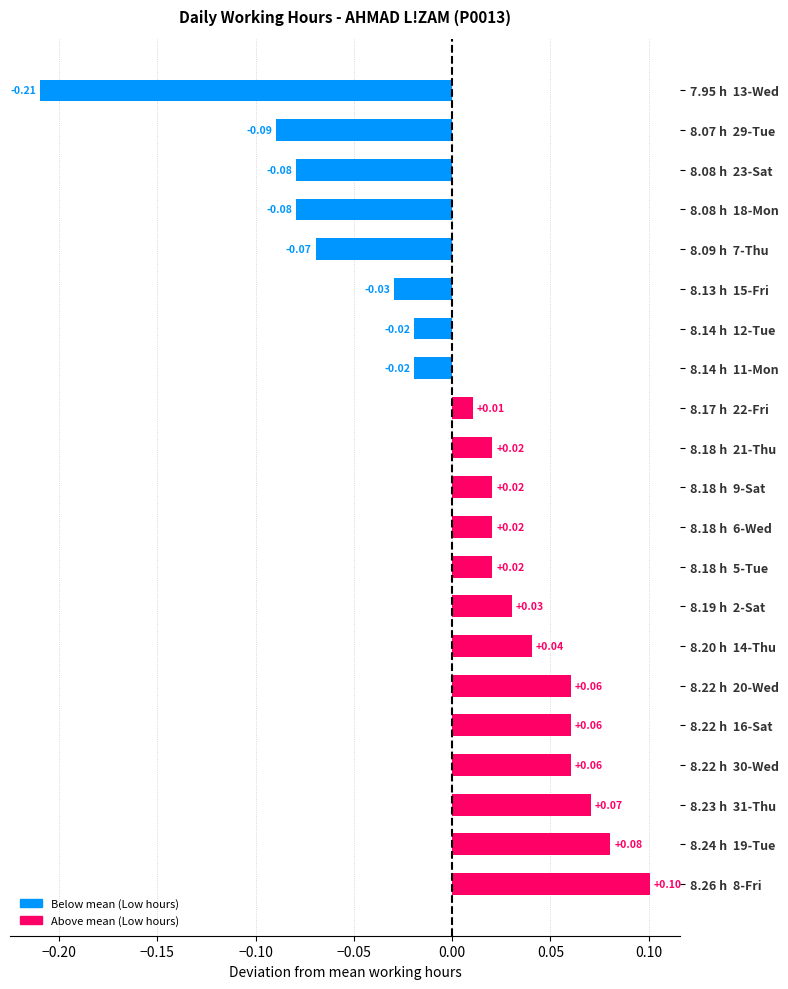

How many data points does each series have?

21